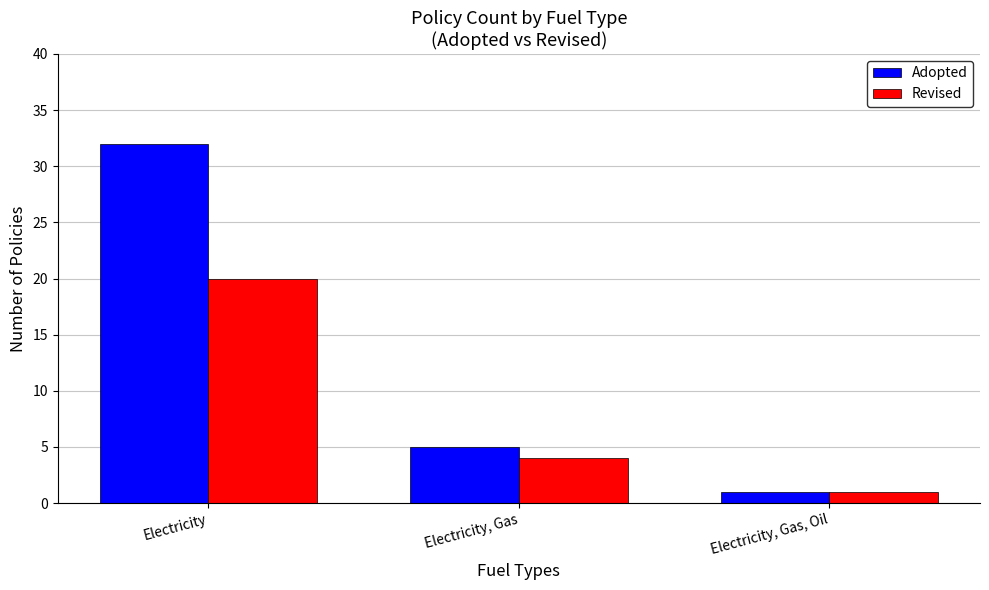

Rank the series by their maximum value, from highest to lowest.

Adopted, Revised